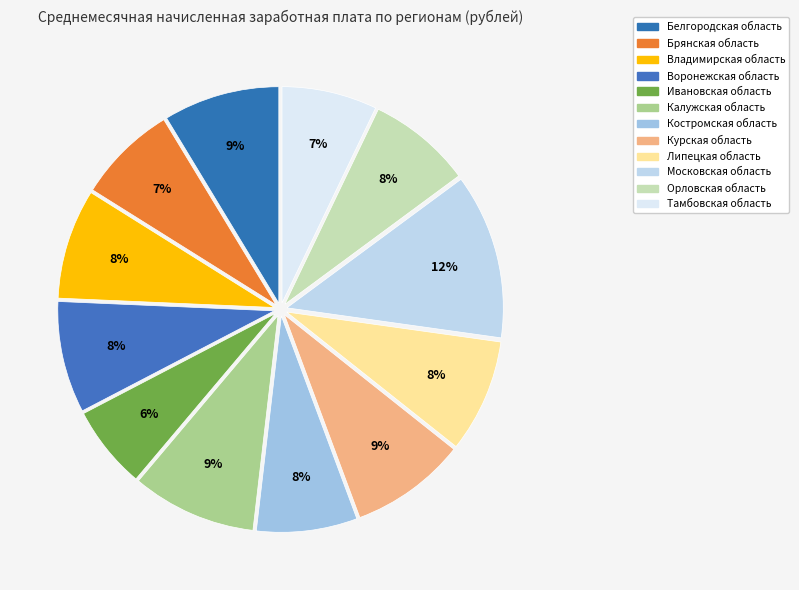

The Воронежская область slice represents 1% of the pie. True or false?

False